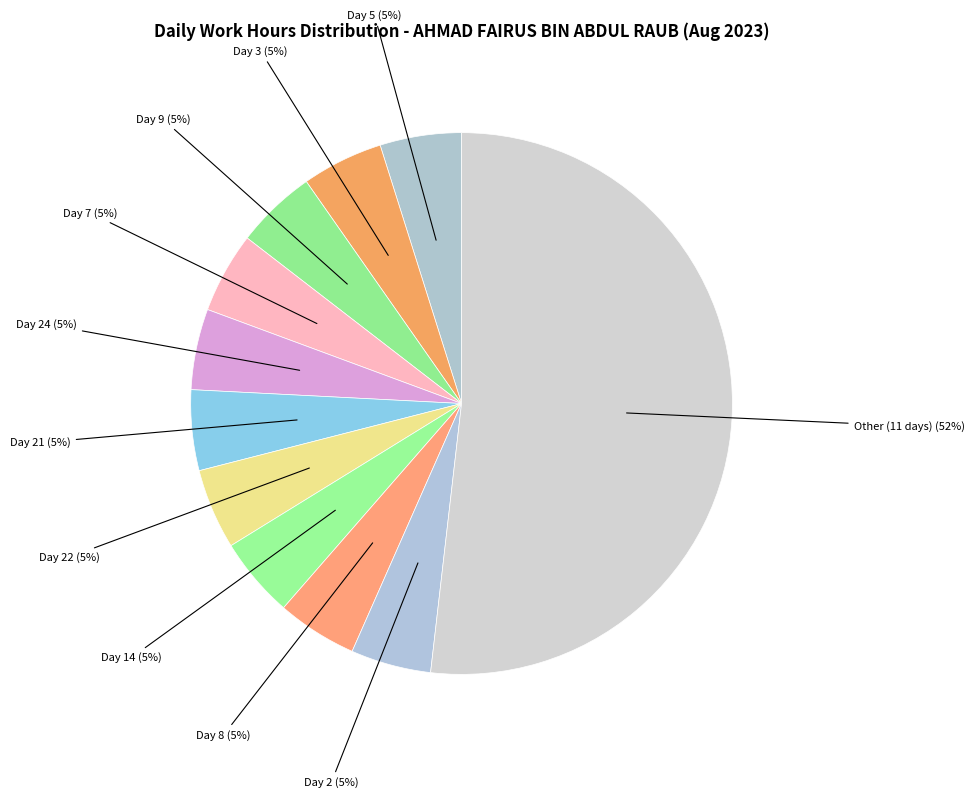

To the nearest percent, what is the combined percentage of Day 22 and Day 21?

10%